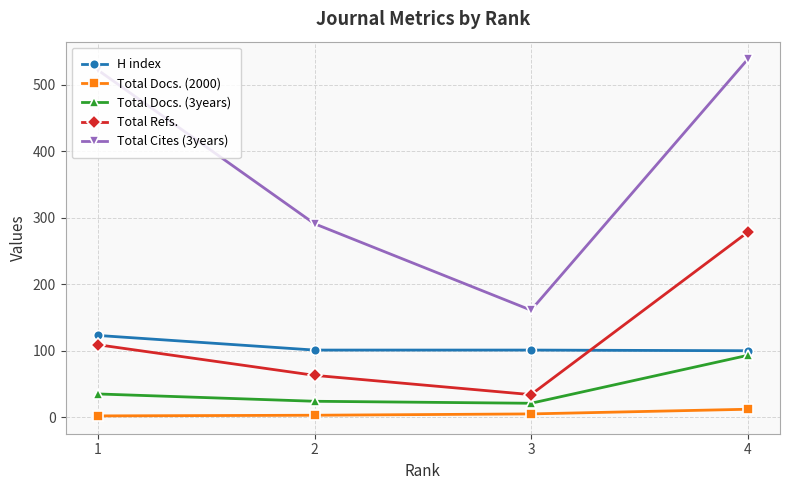

What is the value of the Total Refs. point at the 1st from the left?

109